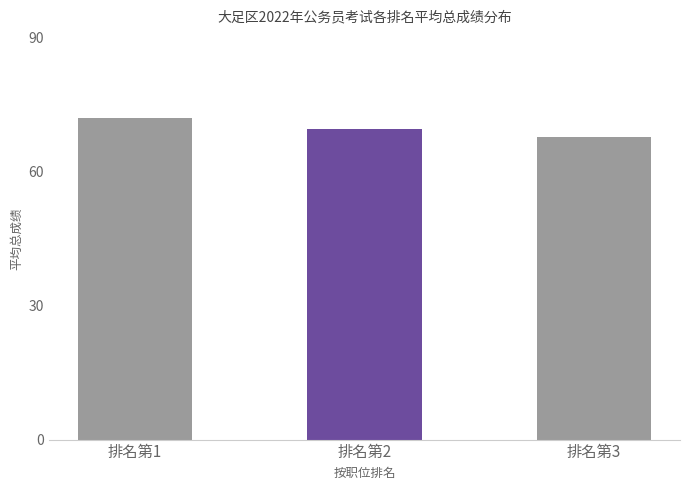

Rank the categories by value from lowest to highest.

排名第3, 排名第2, 排名第1